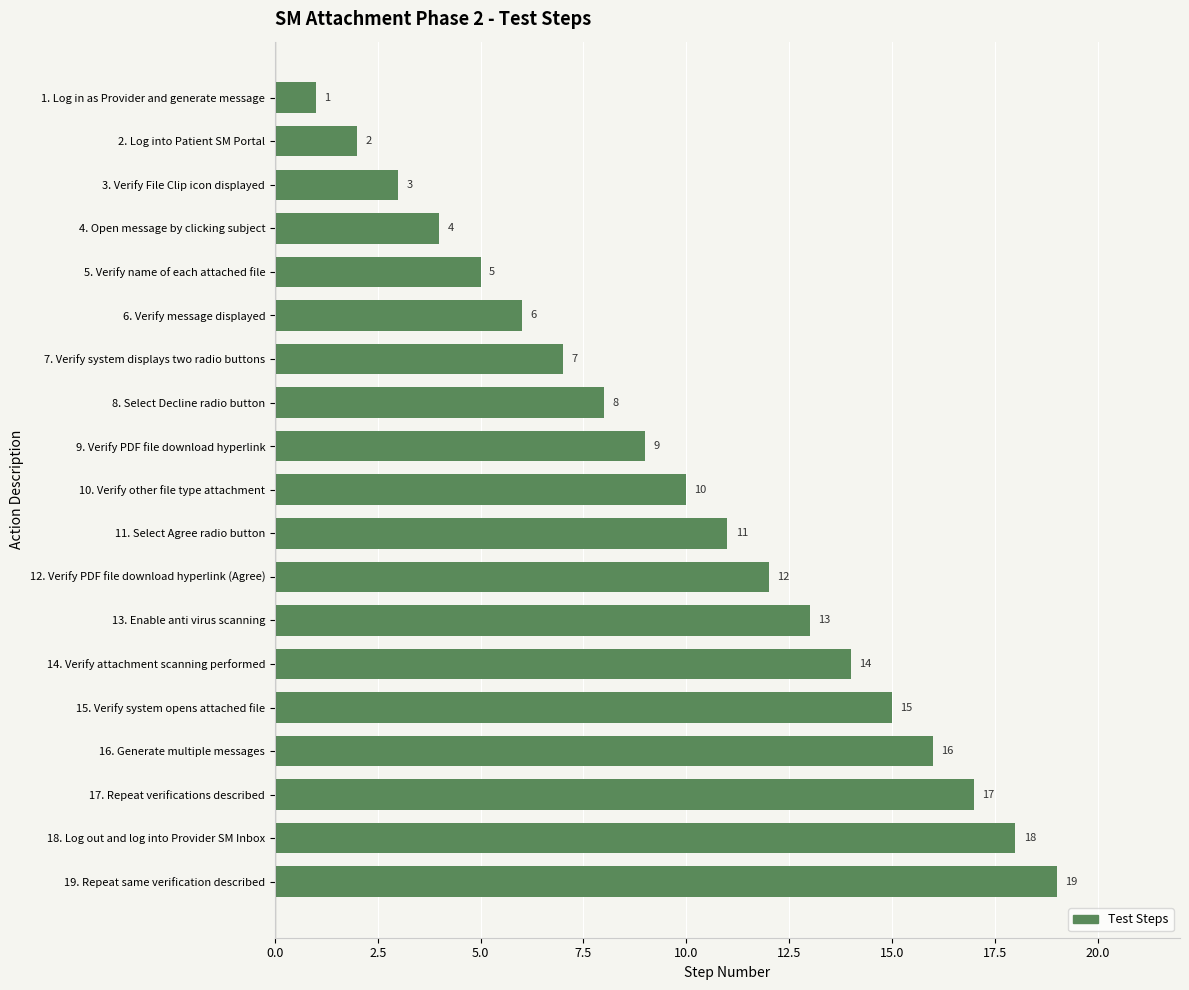

What is the value of the 1st bar from the top?

1